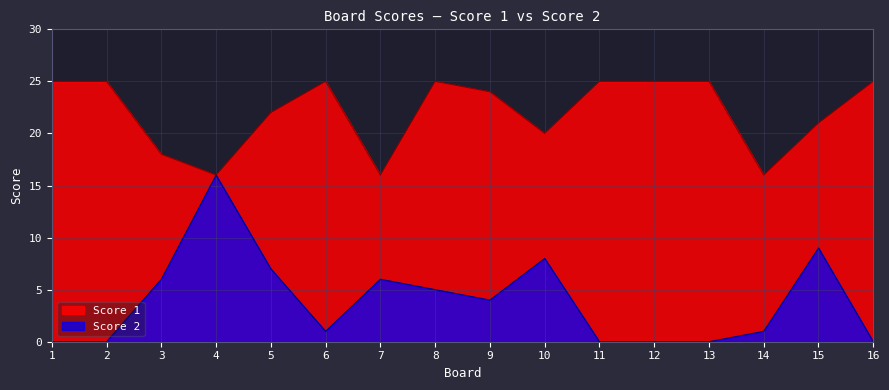

At which label does Score 2 first exceed 4?

3